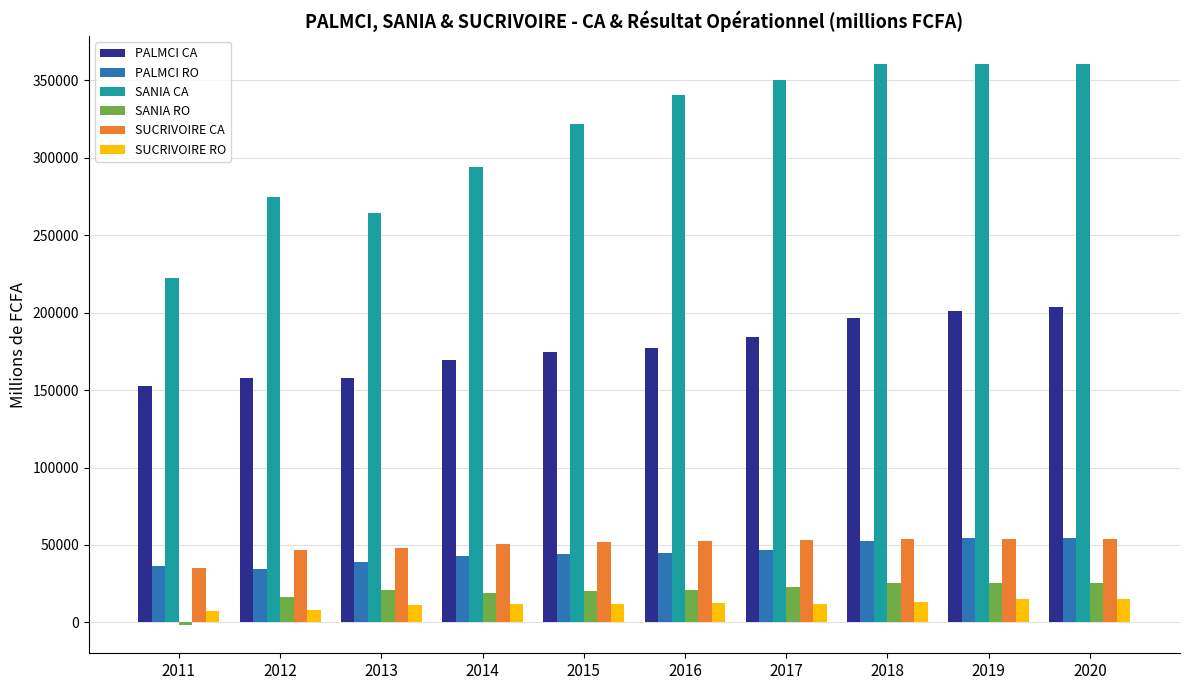

What is the maximum value shown in the chart?

360524.9